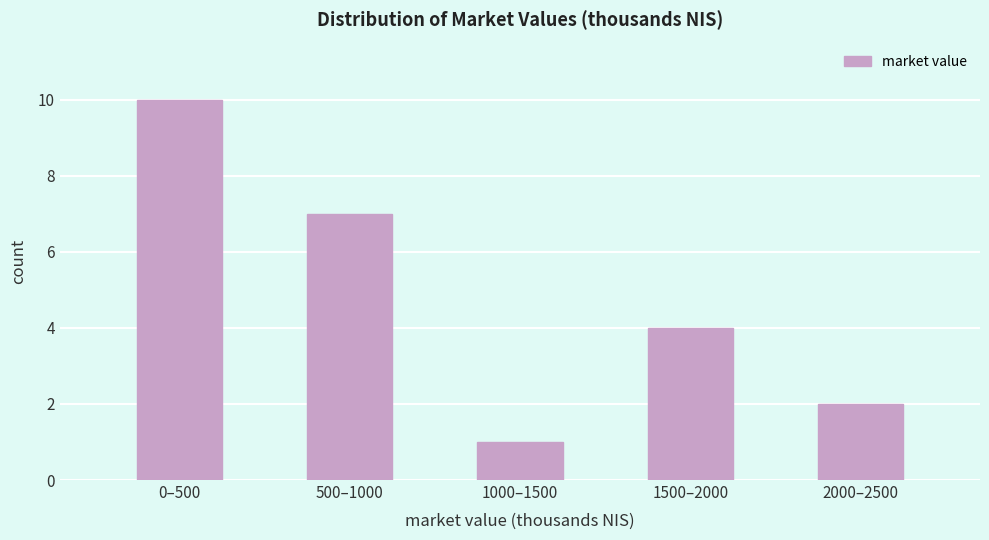

Reading right to left, extract all data points from this chart.

2	4	1	7	10